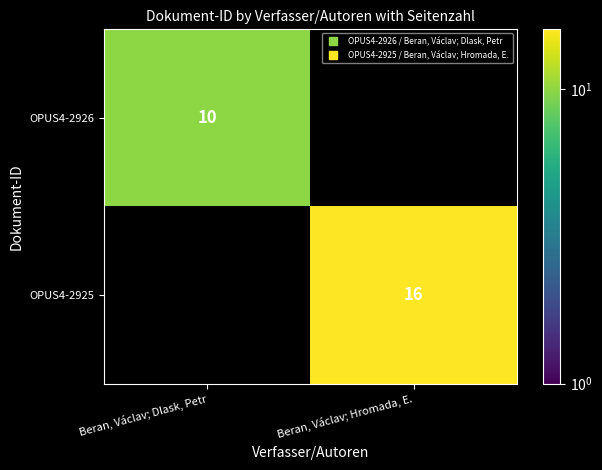

At which label does OPUS4-2926 reach its minimum?

Beran, Václav; Dlask, Petr